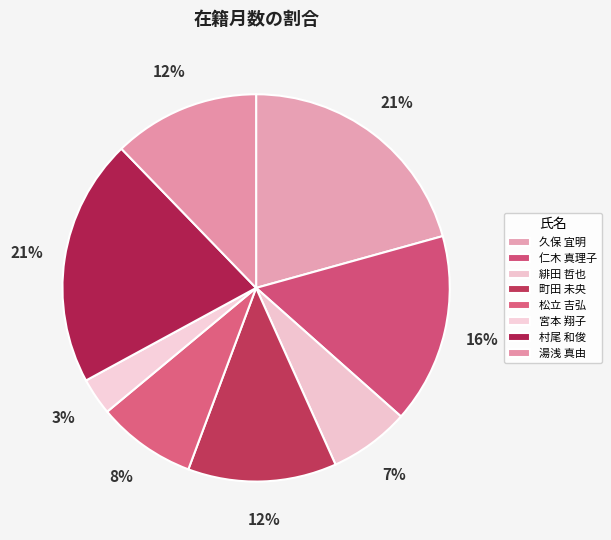

How many slices are in this pie chart?

8